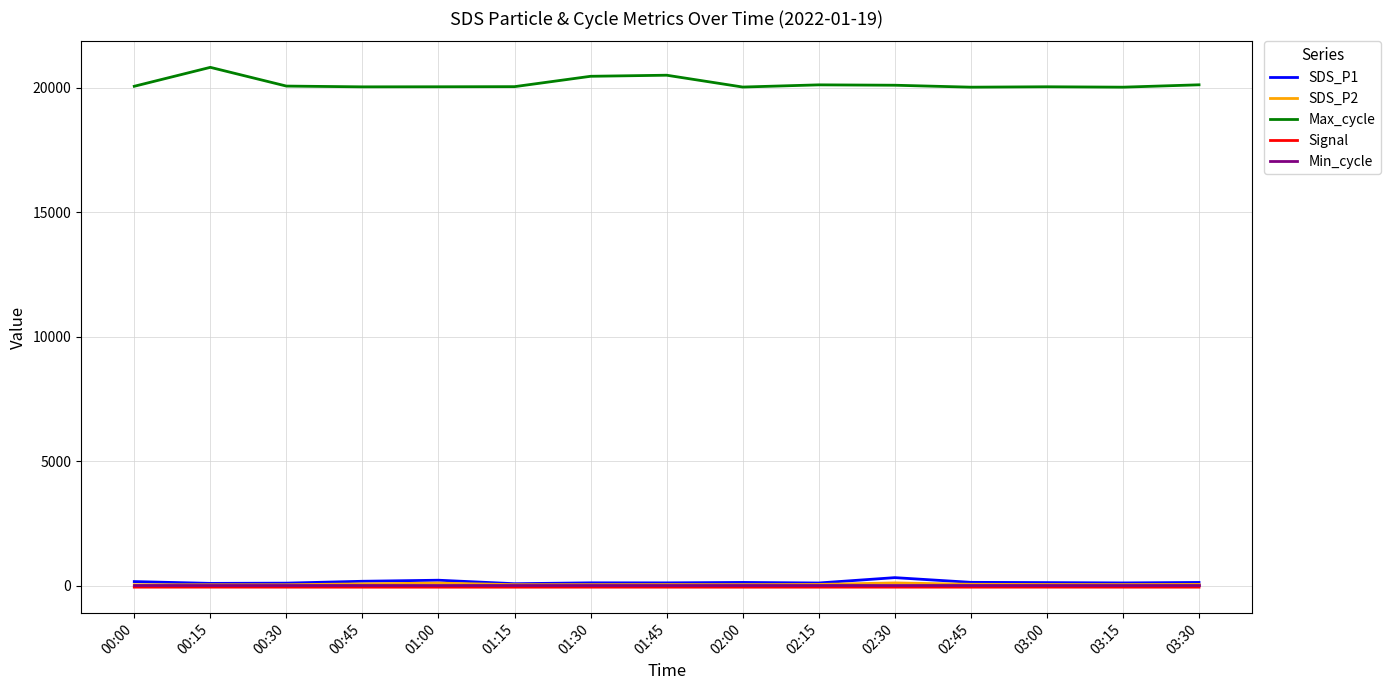

What is the difference between the second highest and minimum values in the Signal series?

2.0